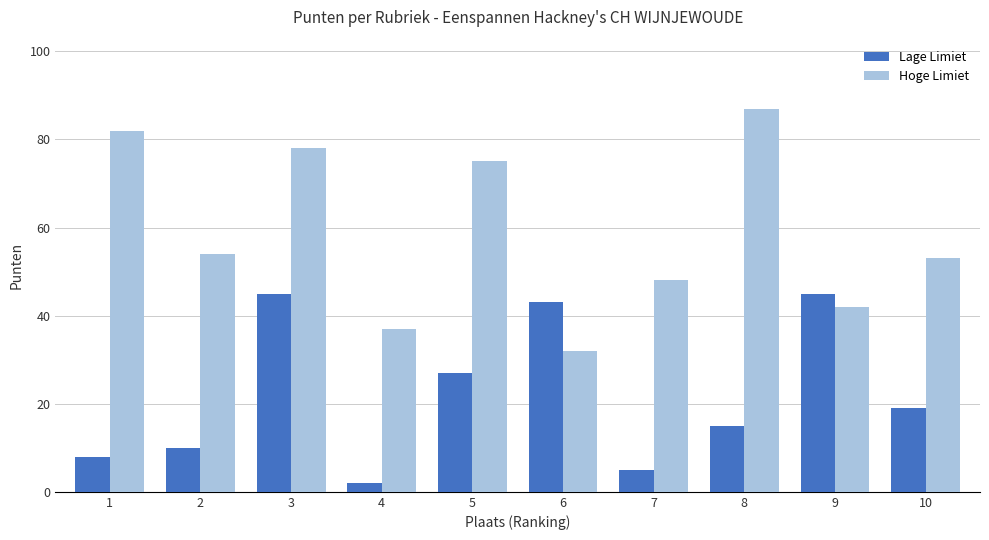

What is the minimum value for Lage Limiet?

2